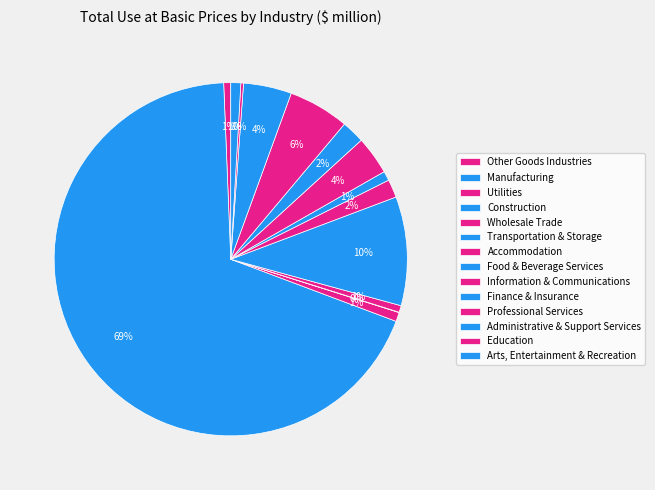

To the nearest percent, what is the combined percentage of Construction and Other Goods Industries?

1%